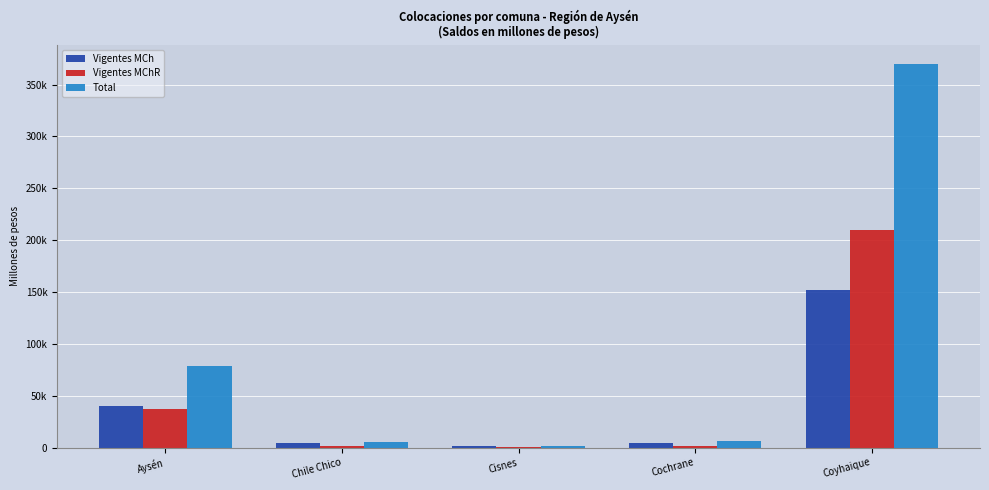

What are all the series names shown in the legend?

Vigentes MCh, Vigentes MChR, Total